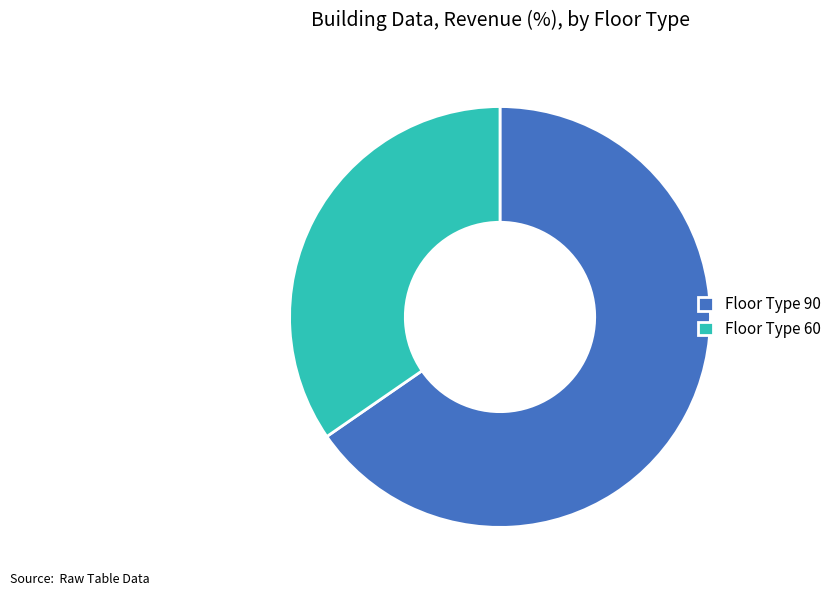

What is the majority slice?

Floor Type 90